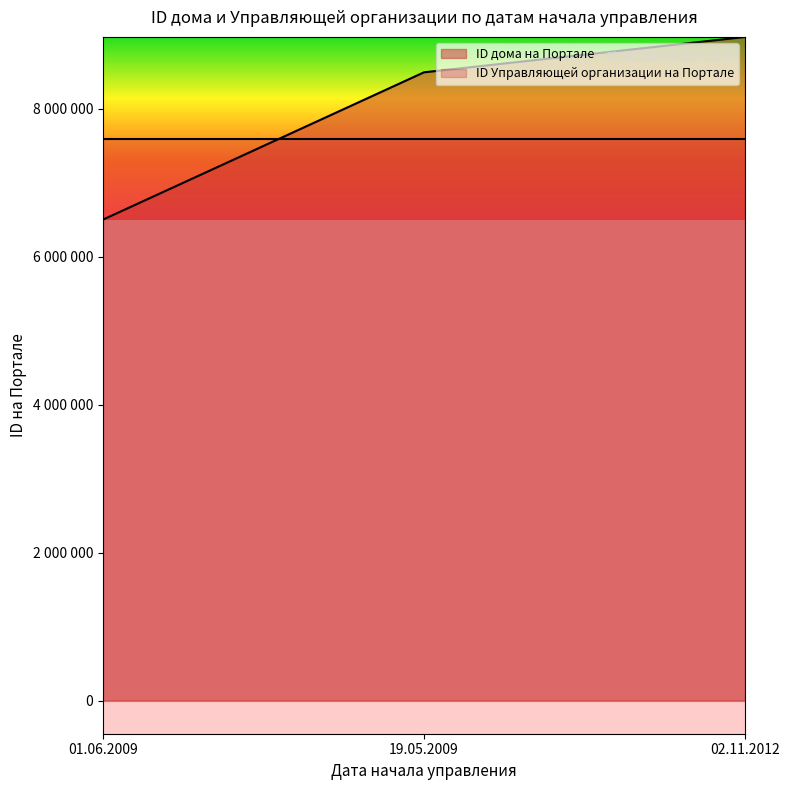

What is the difference between the values at 02.11.2012 and 19.05.2009?

477994